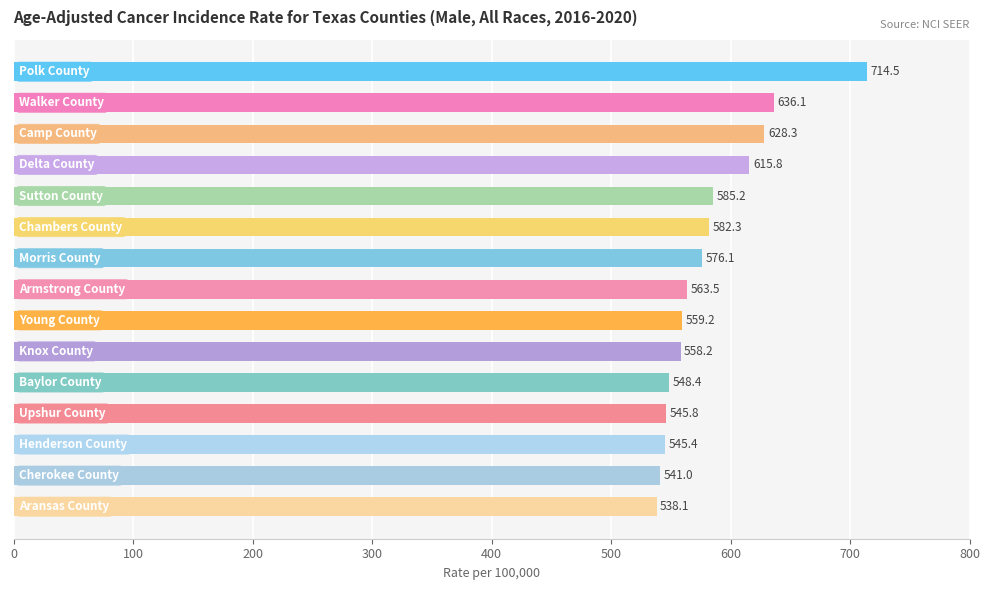

What is the smallest value displayed?

538.1